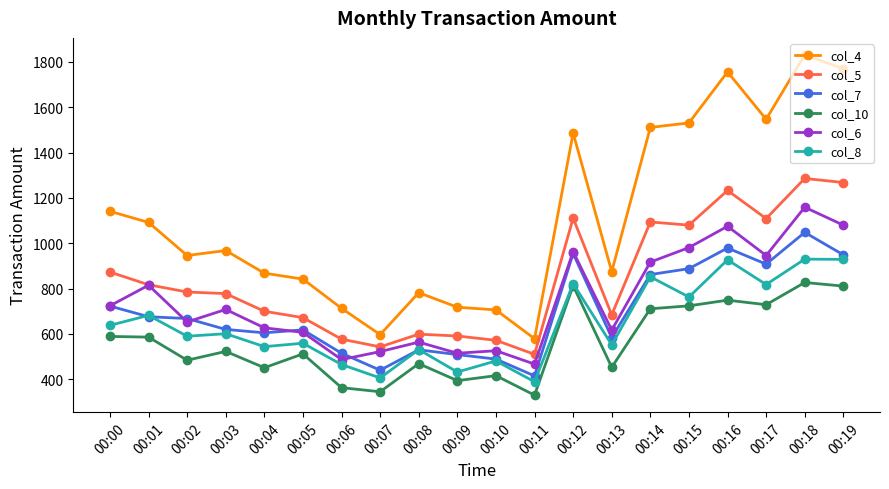

True or false: col_10 and col_5 intersect in this chart.

False